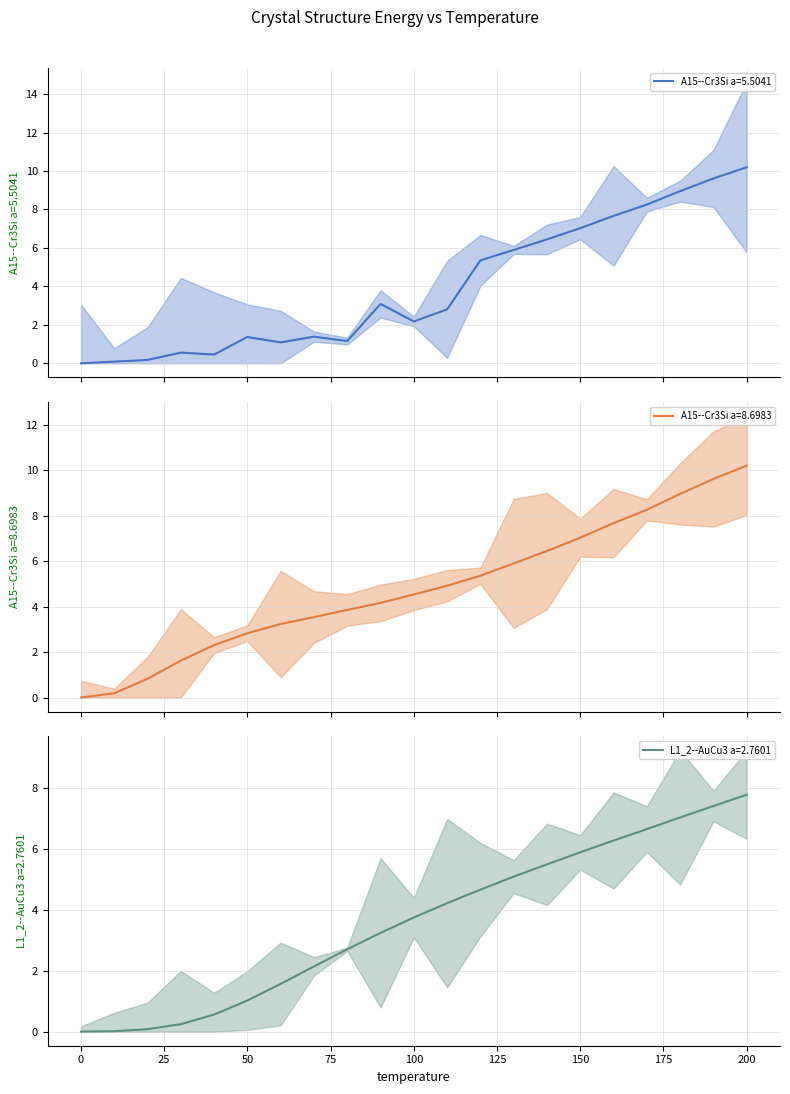

Is this an area chart (filled region under the line)?

No